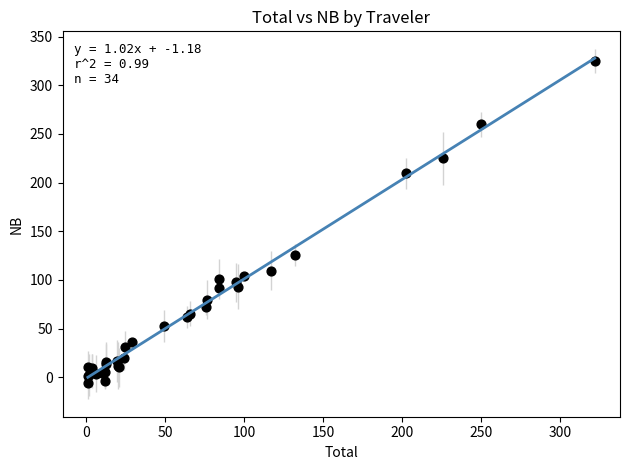

What Y value in the scatter plot is closest to 159?

125.6